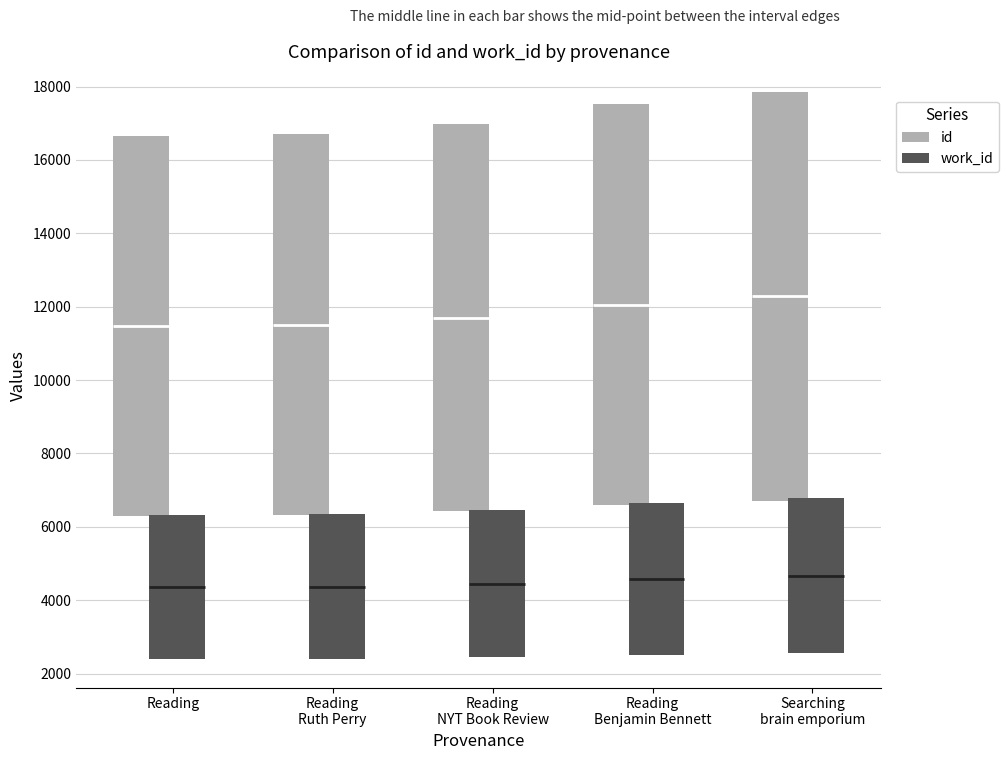

How many categories are shown in the chart?

5